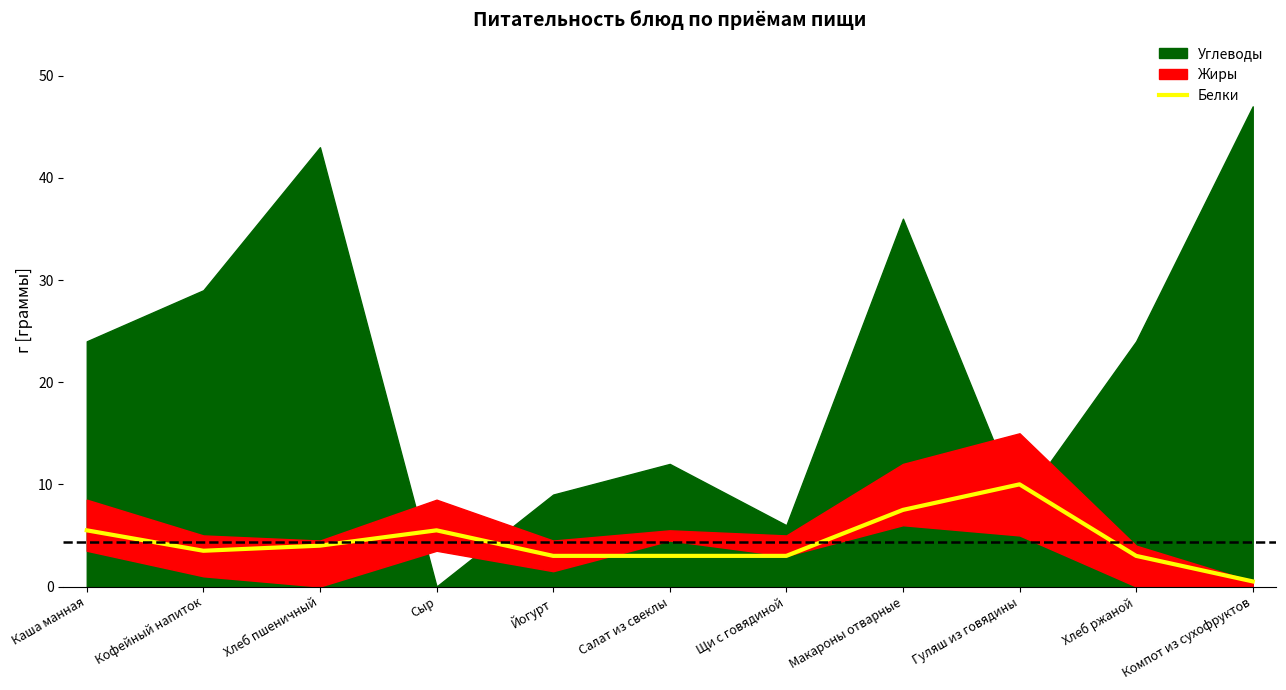

Reading left to right, list all the values displayed in this chart.

Каша манная=5.5	Кофейный напиток=3.5	Хлеб пшеничный=4.0	Сыр=5.5	Йогурт=3.0	Салат из свеклы=3.0	Щи с говядиной=3.0	Макароны отварные=7.5	Гуляш из говядины=10.0	Хлеб ржаной=3.0	Компот из сухофруктов=0.5